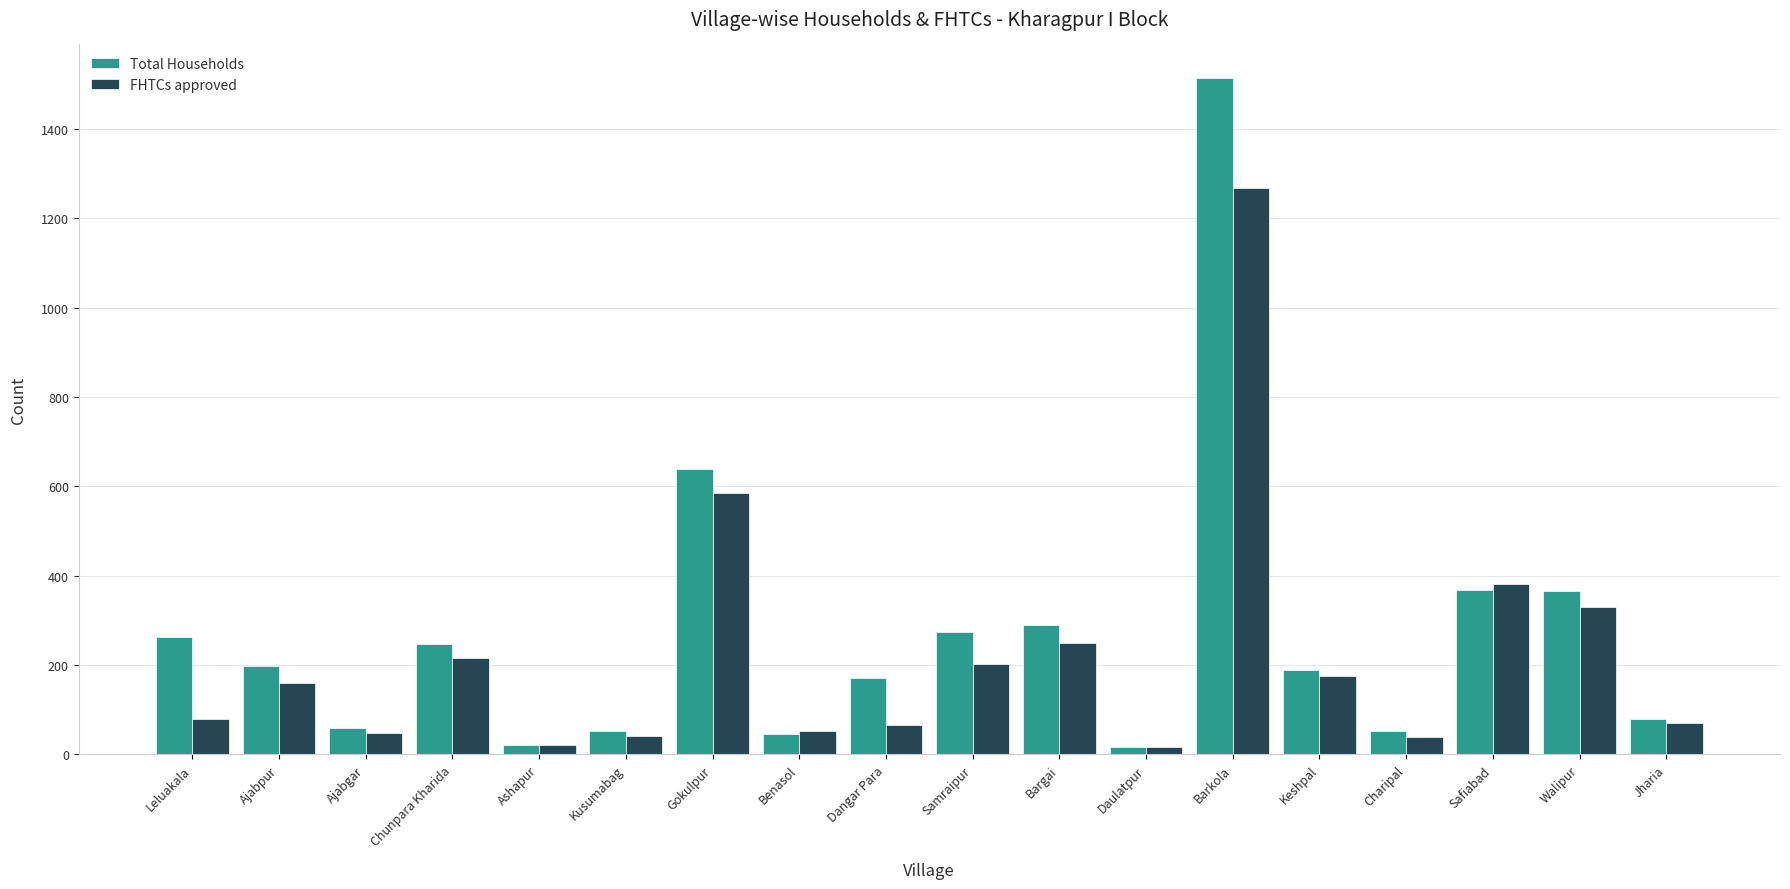

Rank the series by their maximum value, from lowest to highest.

FHTCs approved, Total Households